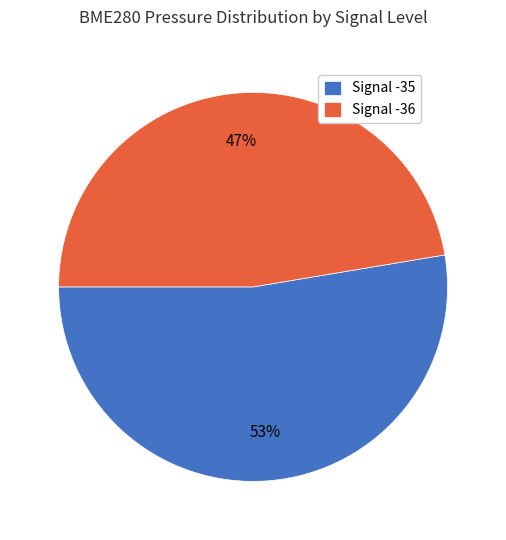

Combined, do Signal -36 and Signal -35 account for over 50%?

Yes